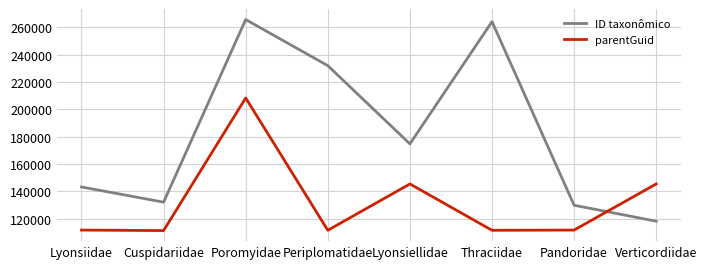

At which category is the sum across all series the highest?

Poromyidae